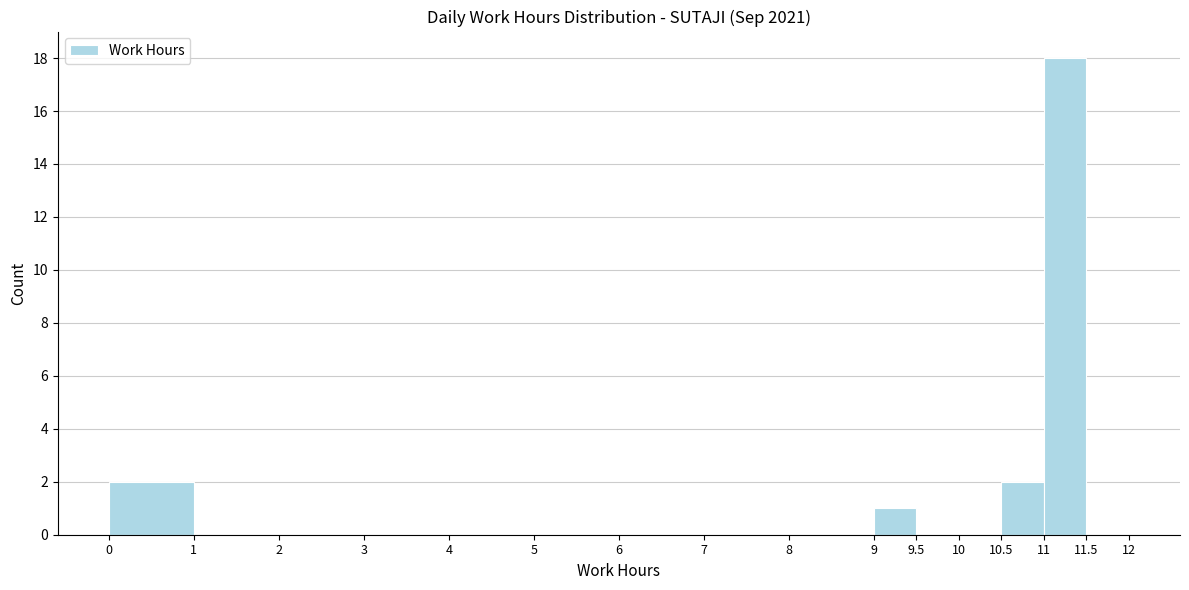

What is the height of the bar covering 0 to 1 on the x-axis? The values are not printed on the chart, so give them approximately, as read against the axis.

2